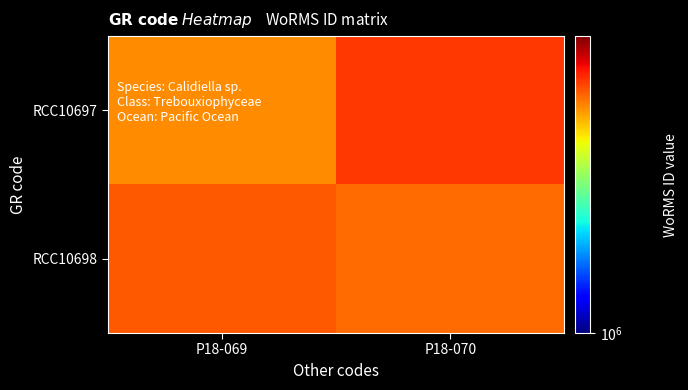

Reading right to left, transcribe all the data shown in this chart.

RCC10697: P18-070=1713413.4	P18-069=1618948.6
RCC10698: P18-070=1655693.2	P18-069=1677553.8